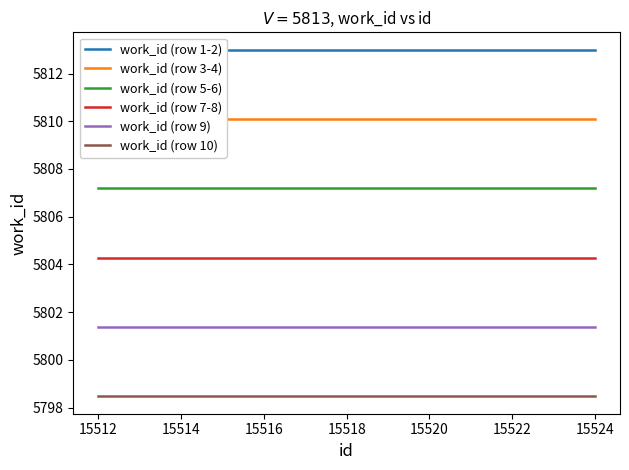

True or false: work_id (row 7-8) and work_id (row 5-6) intersect in this chart.

False